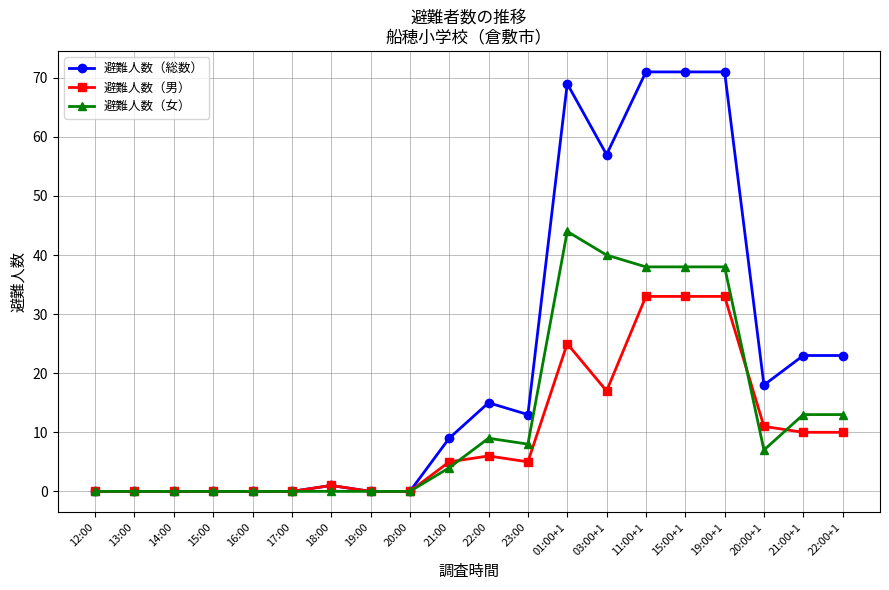

Rank the series by their average value, from lowest to highest.

避難人数（男）, 避難人数（女）, 避難人数（総数）